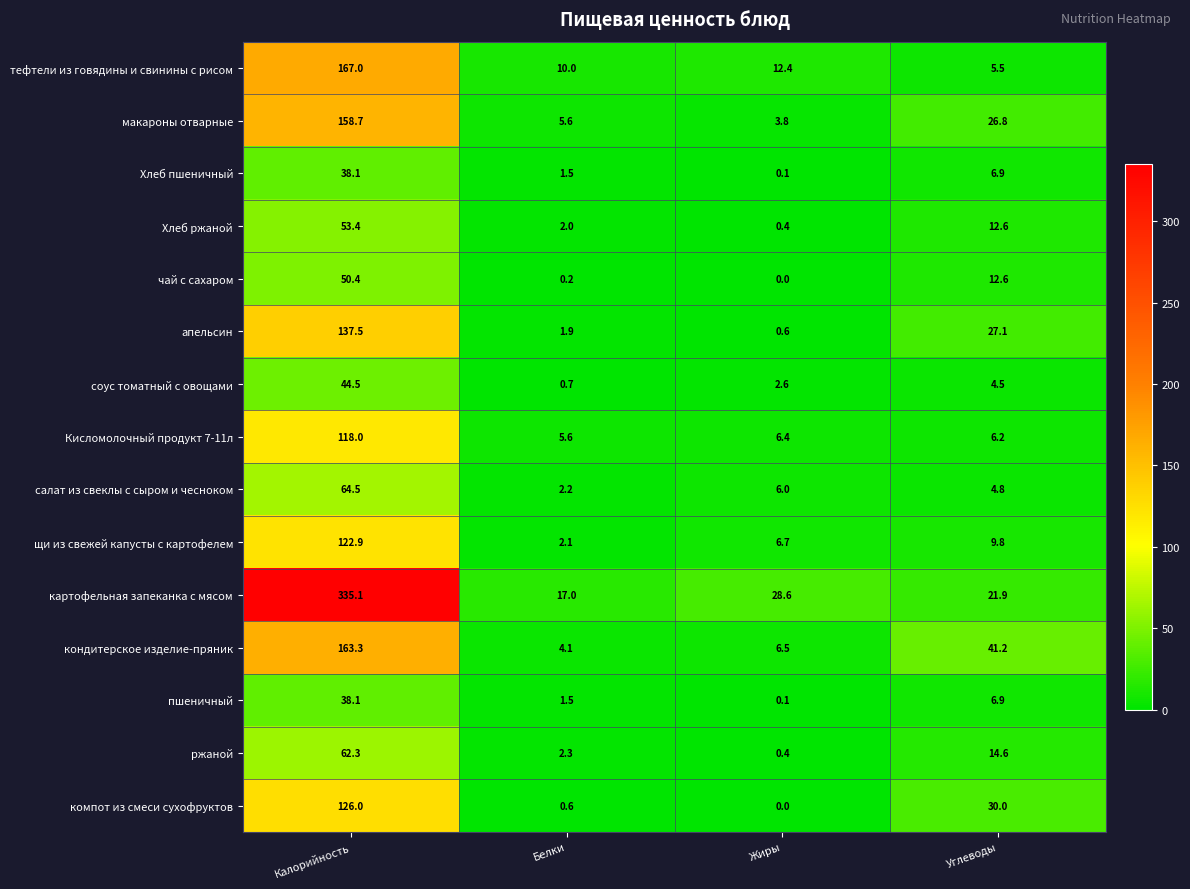

At how many categories does at least one series exceed 210?

1